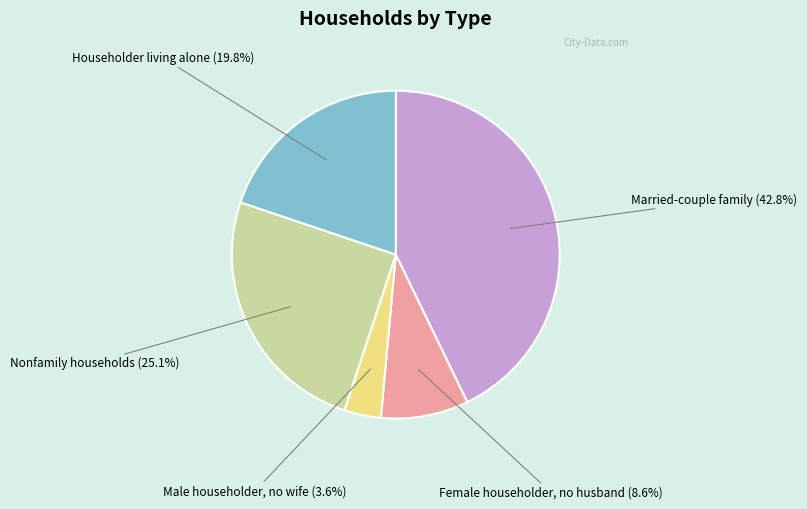

Does any single category account for the majority?

No